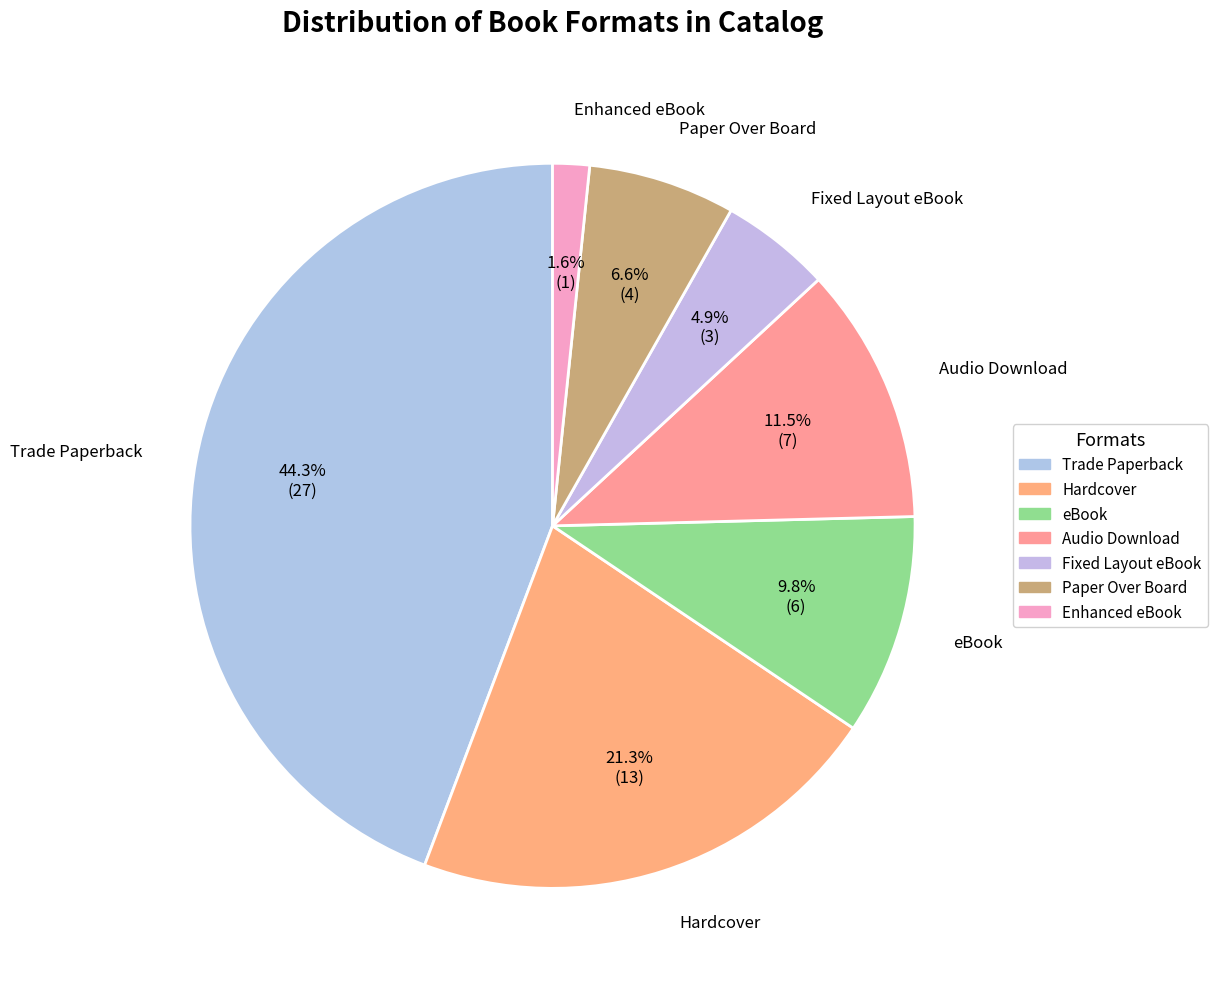

How many slices are in this pie chart?

7